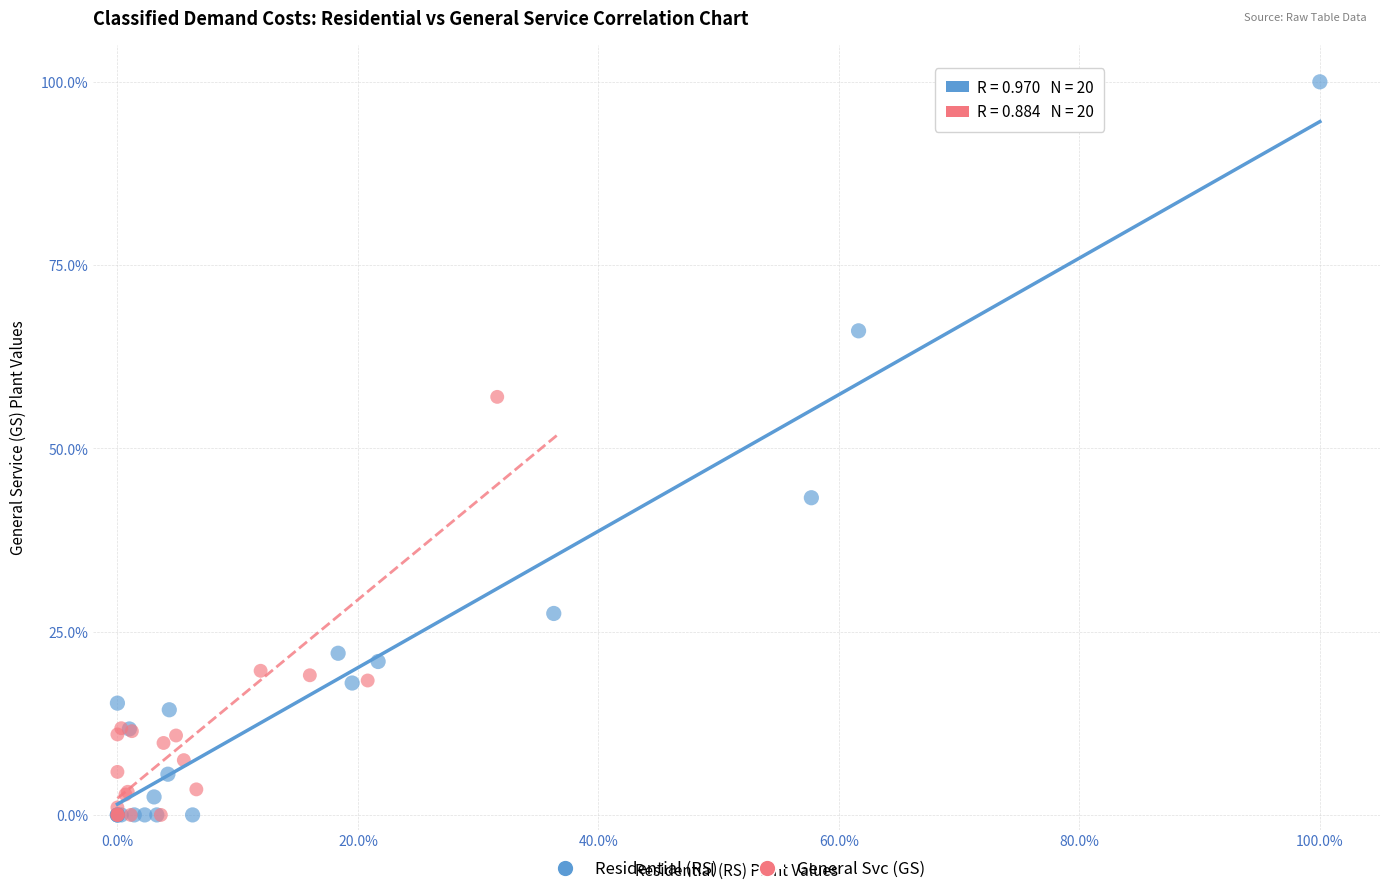

What are all the series names shown in the legend?

Residential (RS), General Svc (GS)